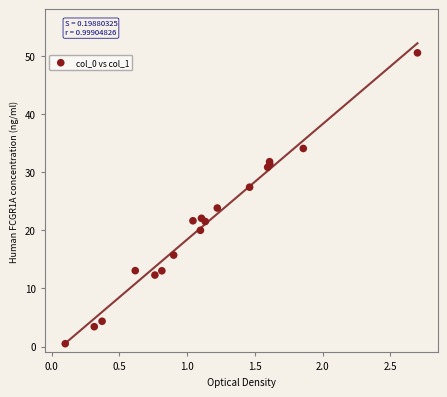

What Y value in the scatter plot is closest to 25?

23.8